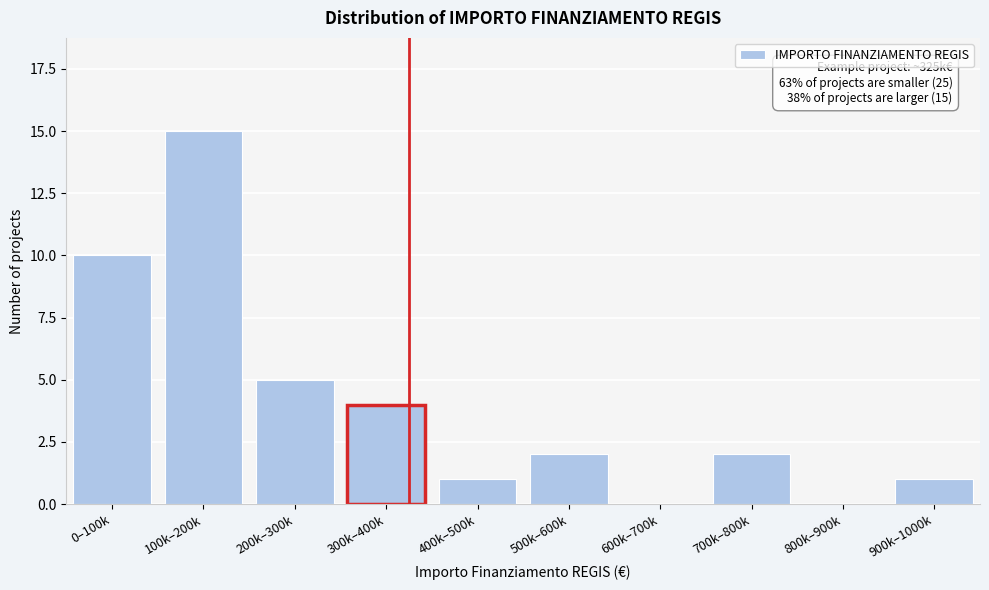

Reading left to right, list all the values displayed in this chart.

0–100k=10	100k–200k=15	200k–300k=5	300k–400k=4	400k–500k=1	500k–600k=2	600k–700k=0	700k–800k=2	800k–900k=0	900k–1000k=1